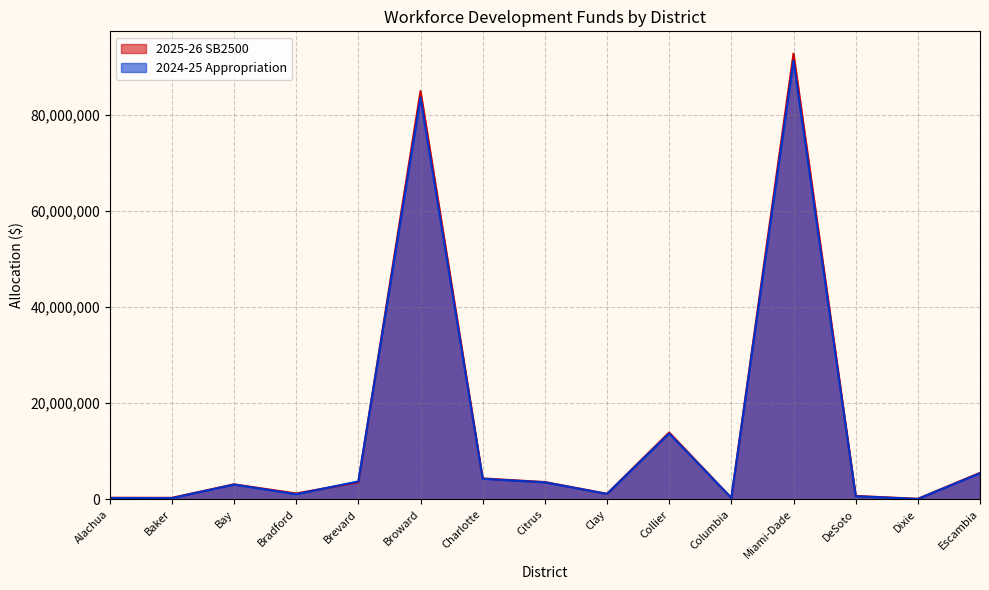

Which category has the highest value in the 2025-26 SB2500 series?

Miami-Dade